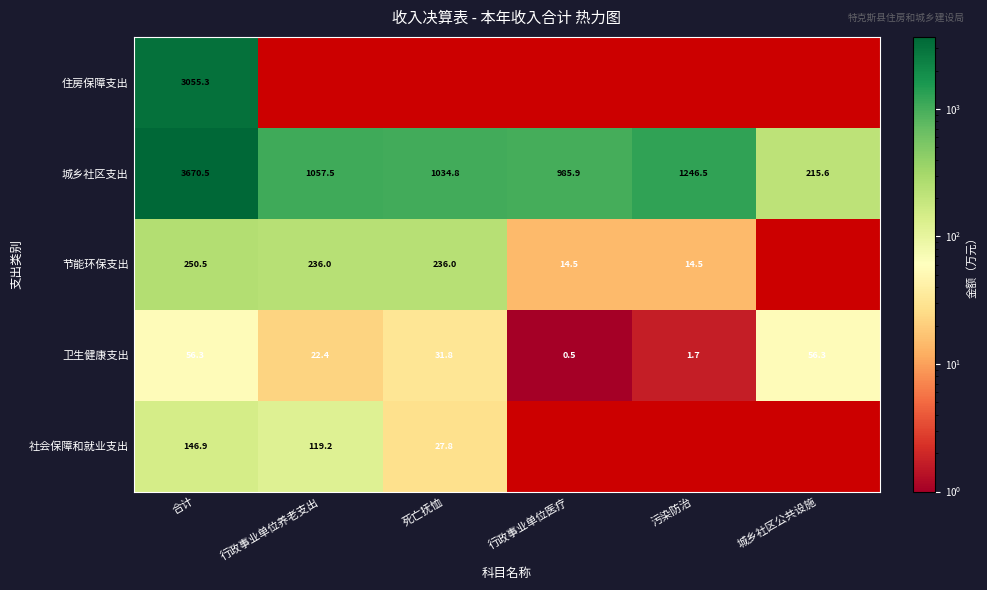

The 节能环保支出 series shows 73.1 at 行政事业单位养老支出. True or false?

False